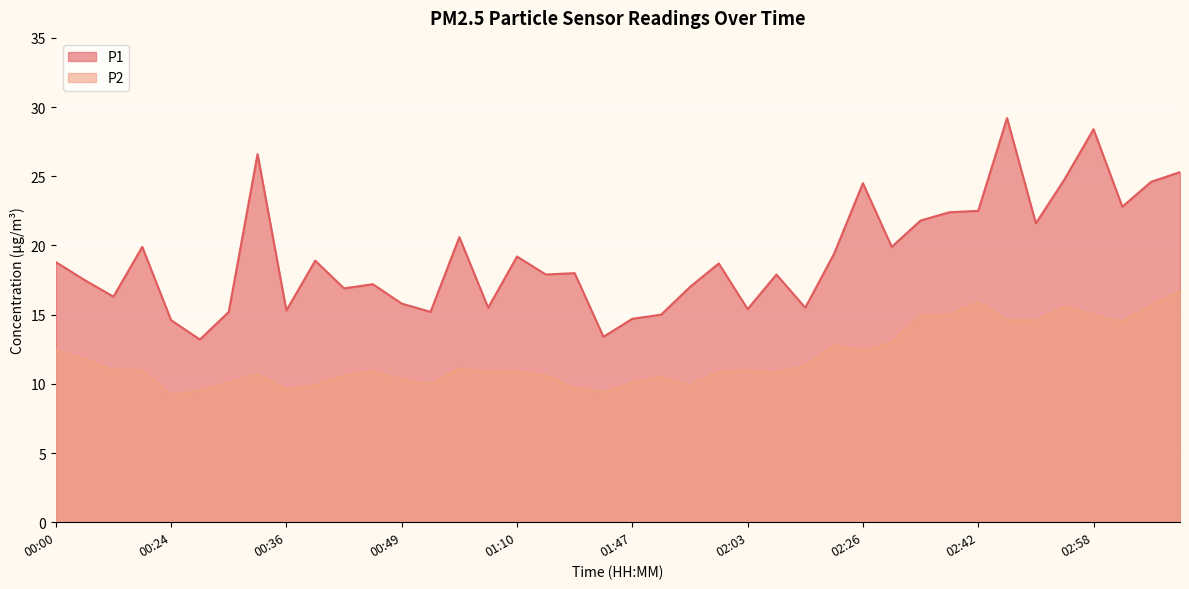

True or false: P1 has more than 2 interior local peaks.

True